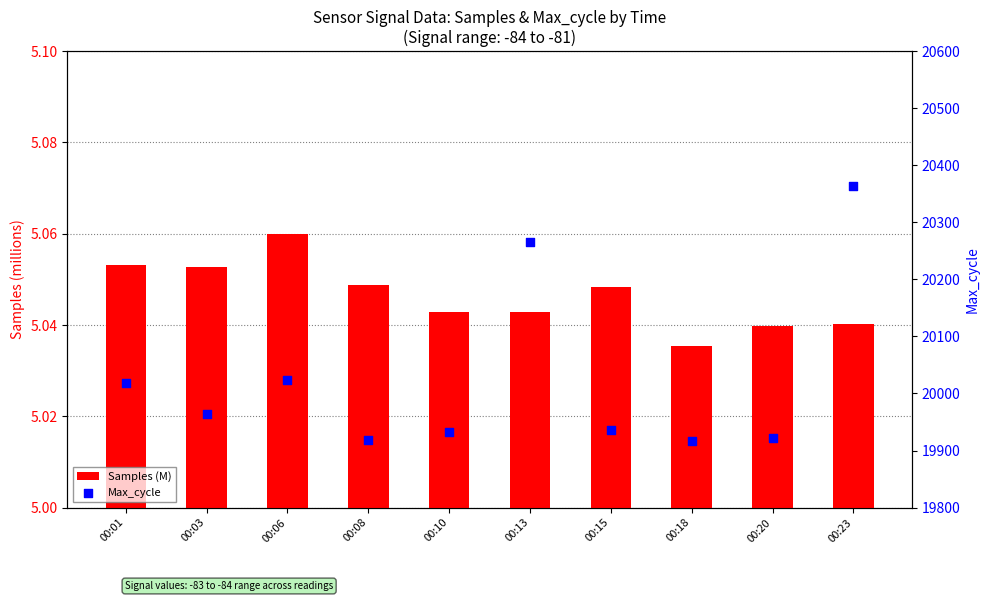

At which category is the sum across all series the highest?

00:23